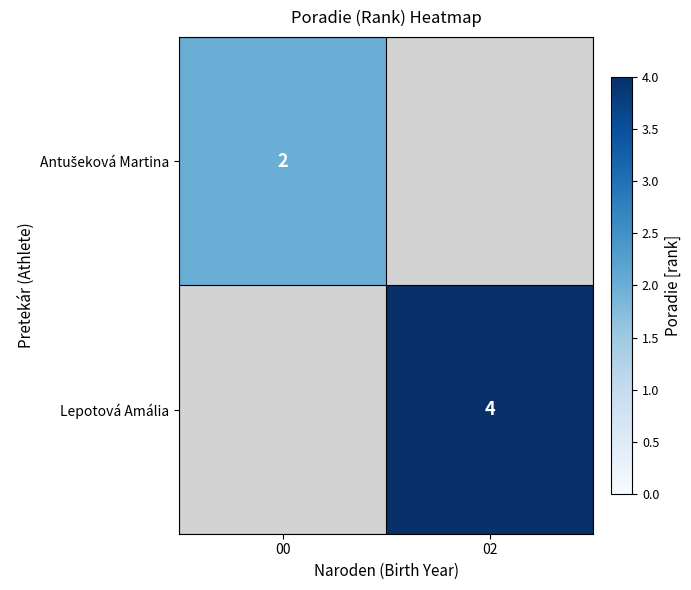

At which category does the chart reach its peak across all series?

02